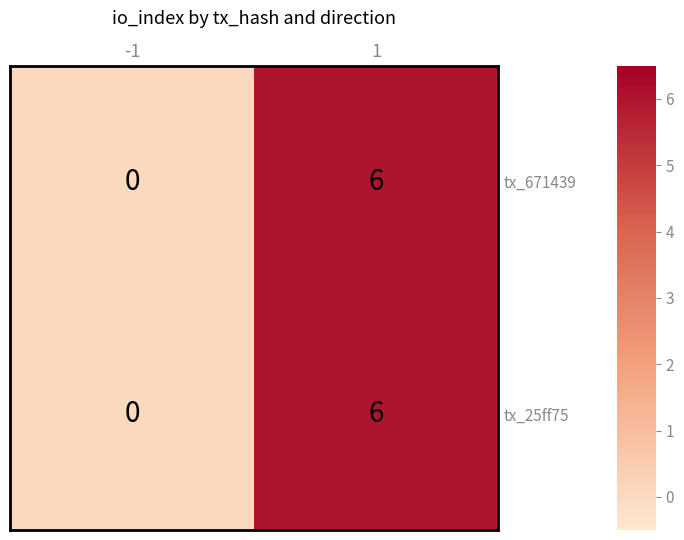

What is the total value across all series at 1?

12